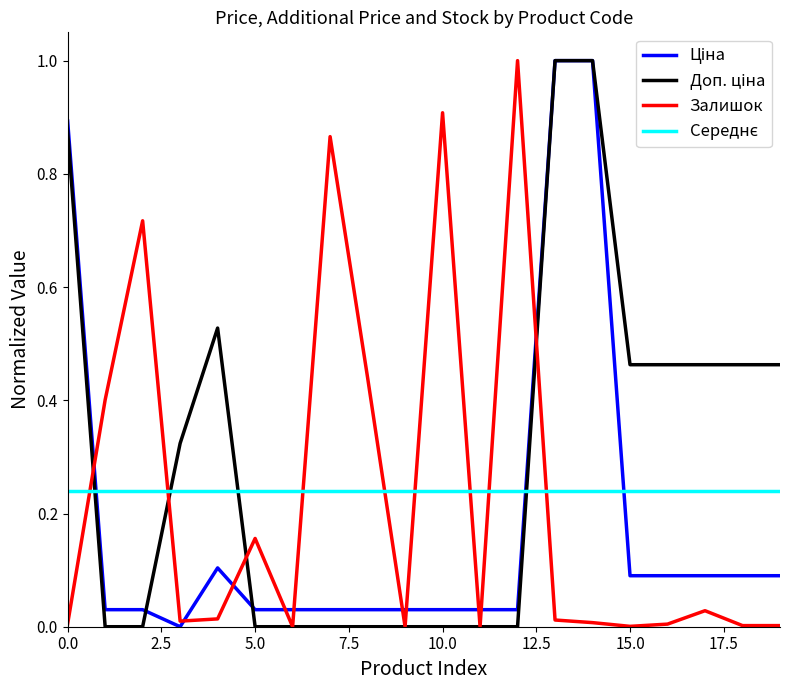

What is the difference between the maximum and minimum values in the Залишок series?

1.0